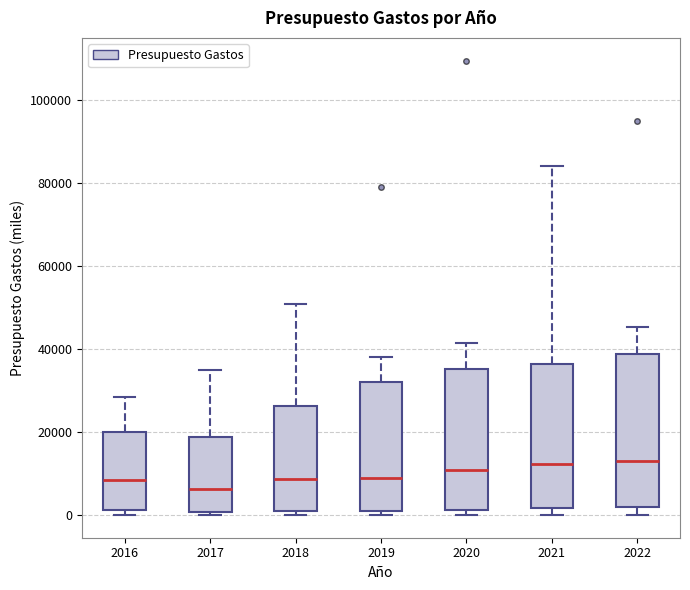

Where is the upper edge of the box at x = 2017 on the y-axis? The values are not printed on the chart, so give them approximately, as read against the axis.

18000